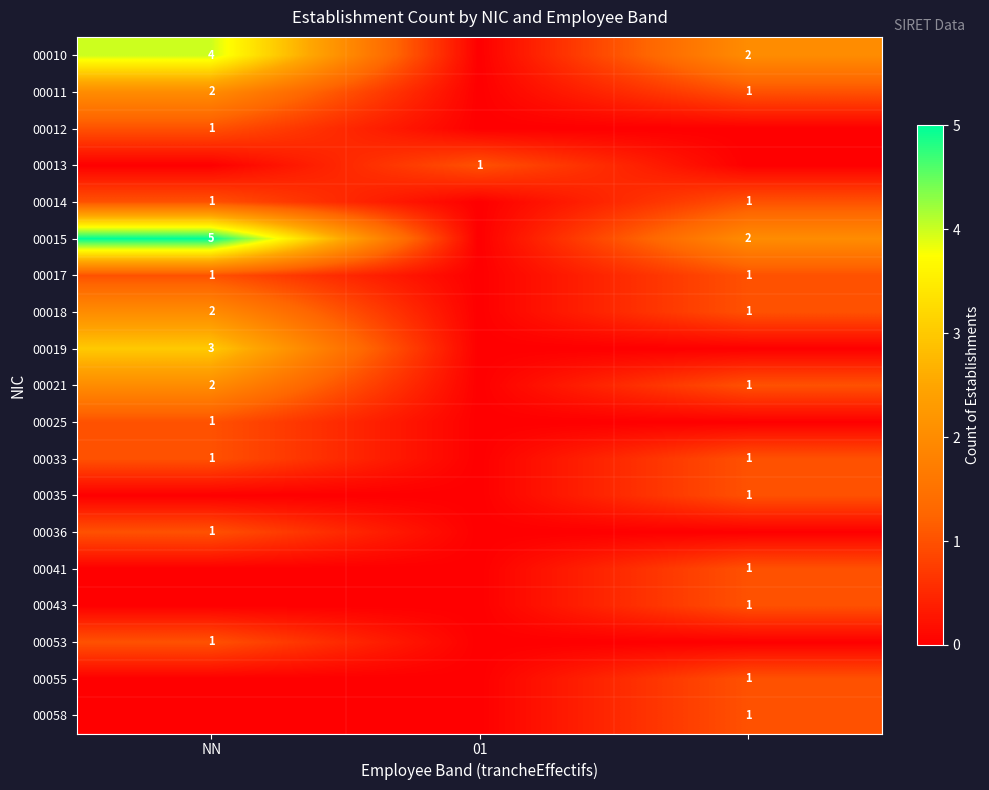

The value of 00014 at NN is 1. True or false?

True